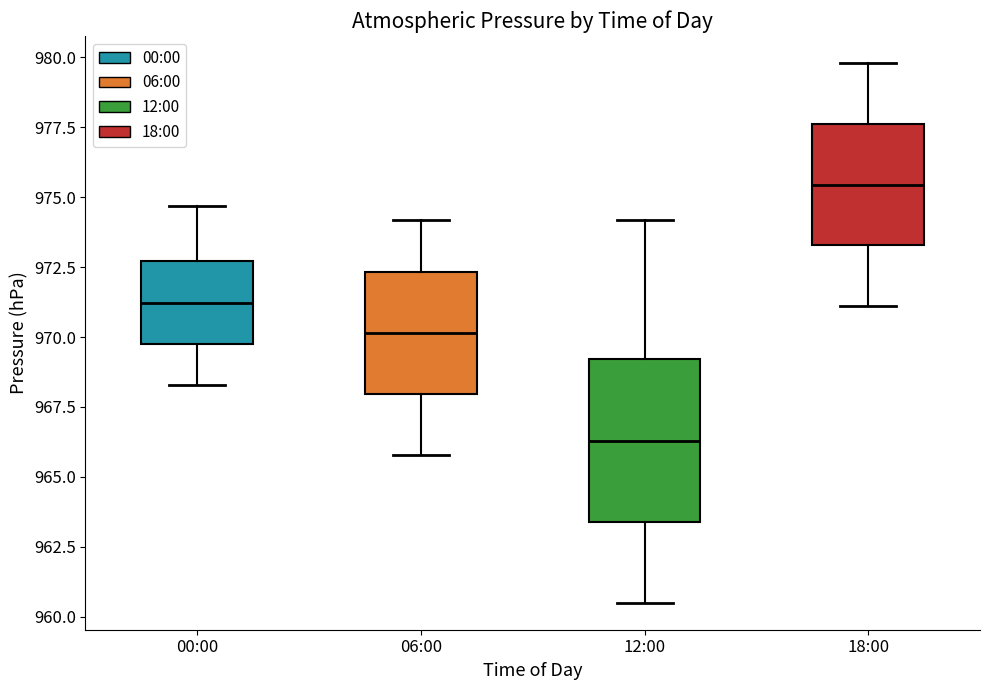

Which box has the lowest median line?

12:00